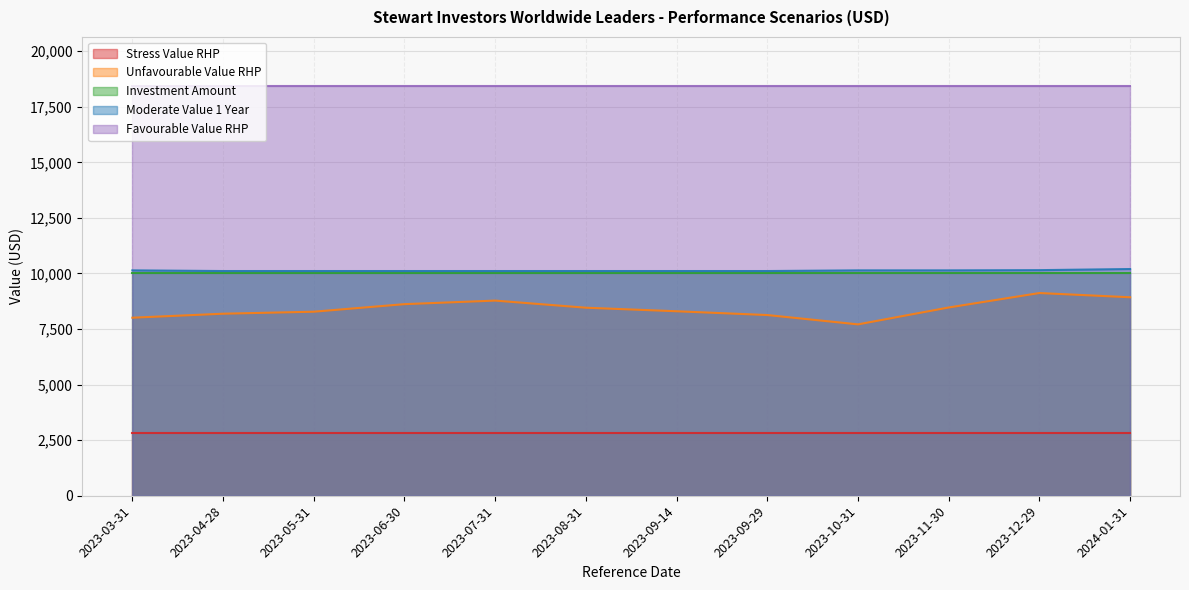

True or false: Favourable Value RHP and Moderate Value 1 Year intersect in this chart.

False